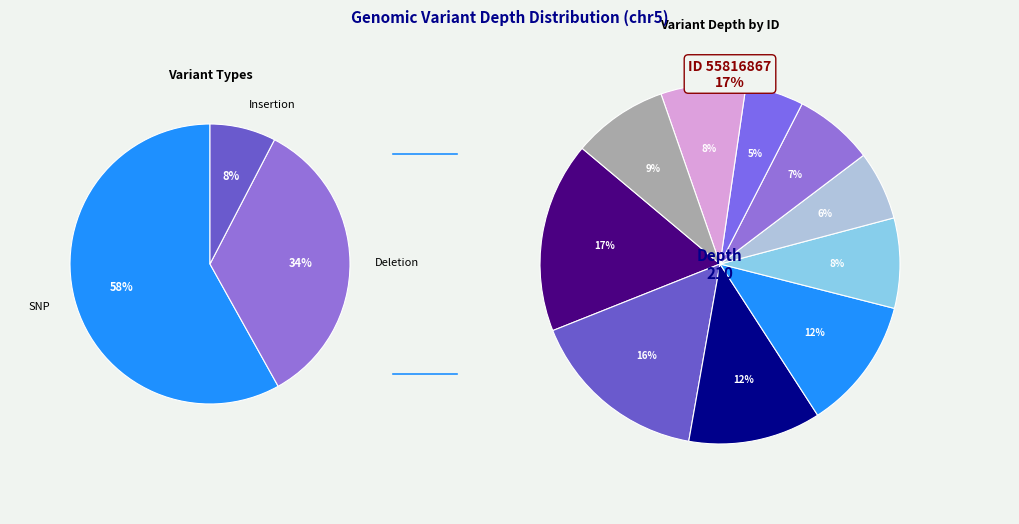

How many slices are in this pie chart?

10